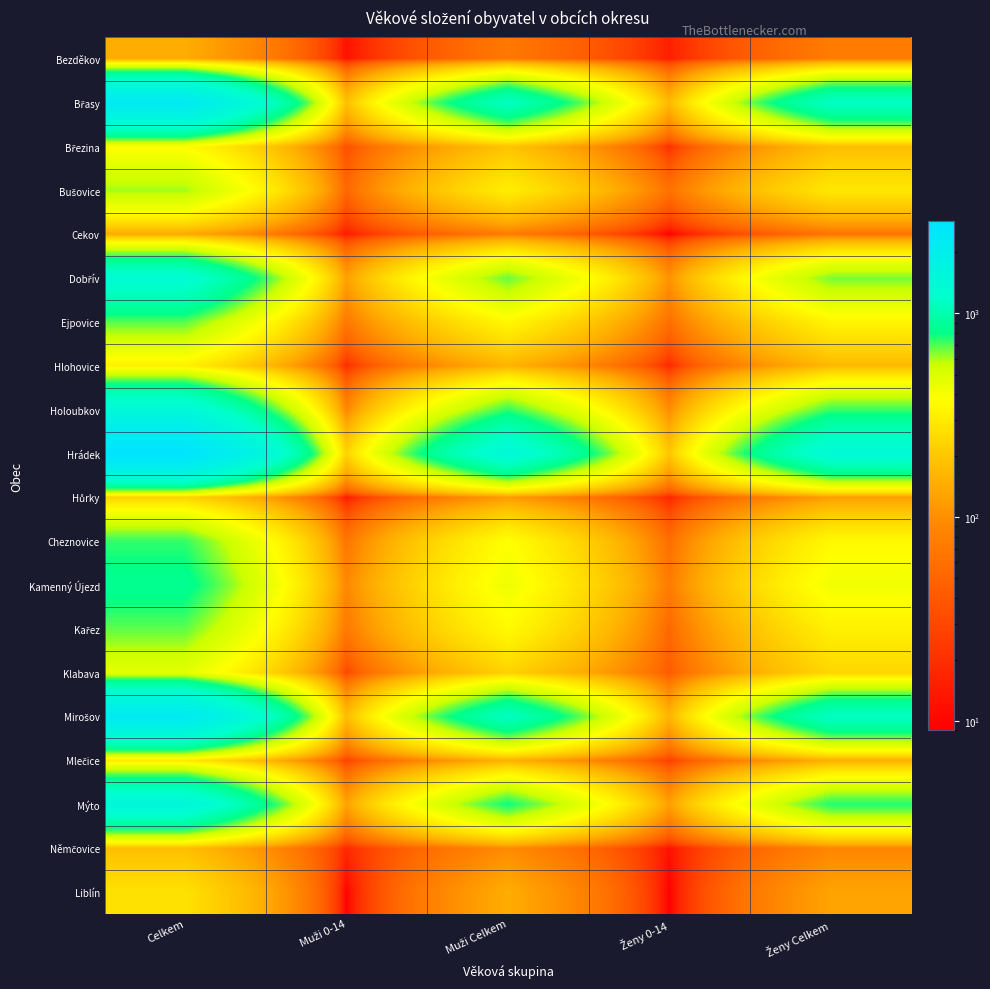

Which series changed the most between Celkem and Muži 0-14?

Hrádek